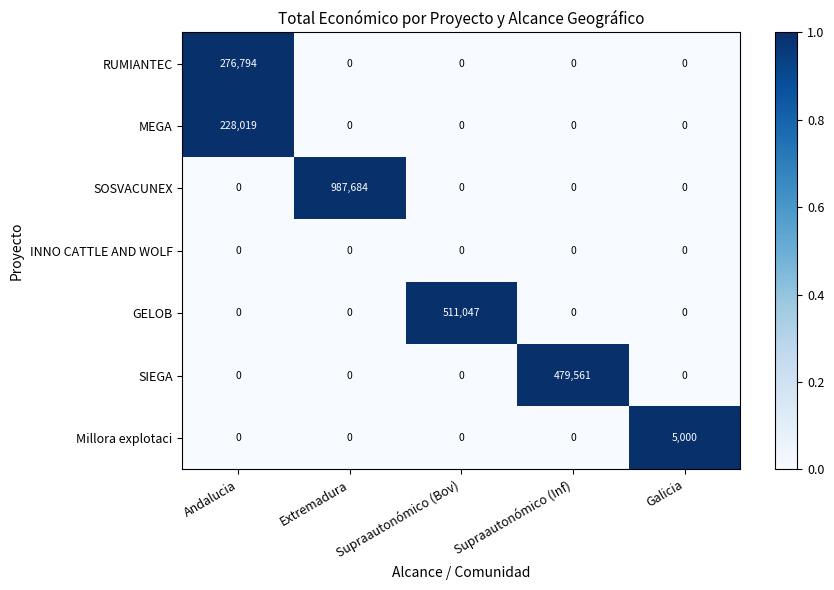

Between Supraautonómico (Inf) and Galicia, which series saw the biggest shift?

SIEGA